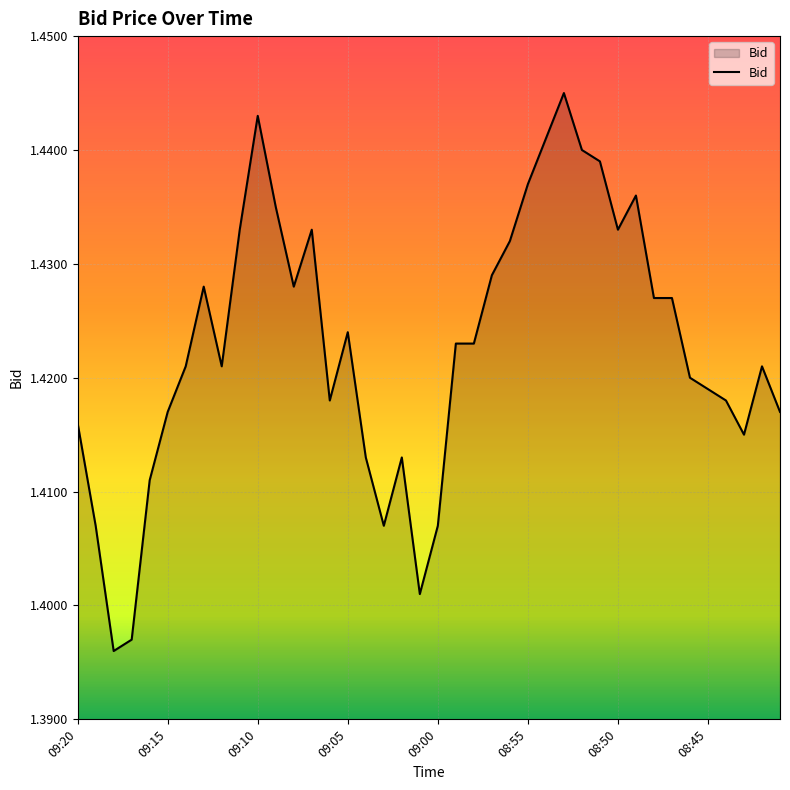

What is the sum of all values?

56.9